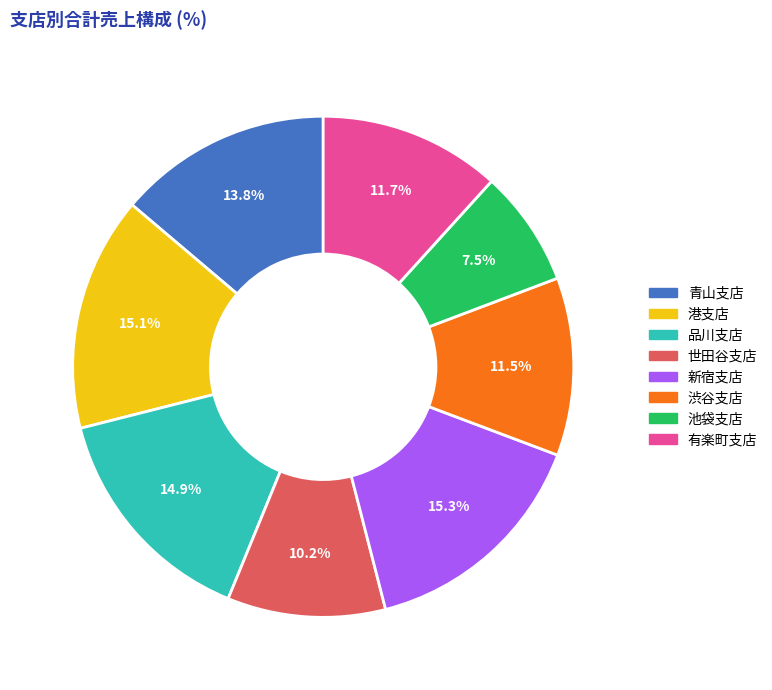

Does any single category account for the majority?

No